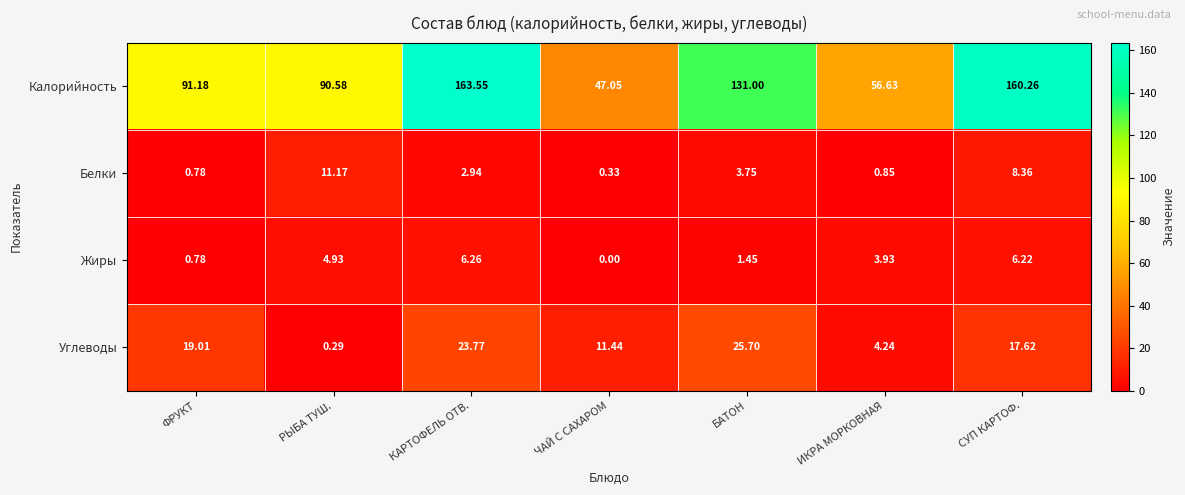

Which series has the largest range (max minus min)?

Калорийность